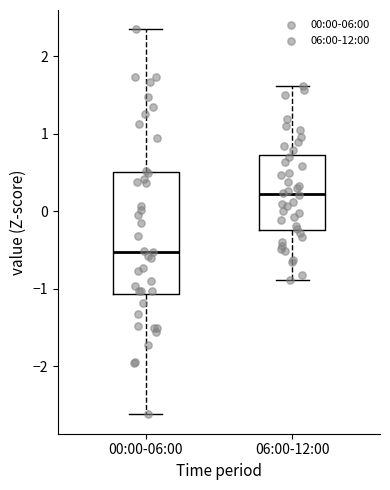

Reading left to right, transcribe this box plot: for each box, give where its median line is, the range the box spans, and where its two whiskers end, as read against the y-axis. The values are not printed on the chart, so give them approximately, as read against the axis.

00:00-06:00: median -0.5, box -1.1 to 0.5, whiskers -2.6 to 2.3
06:00-12:00: median 0.2, box -0.2 to 0.7, whiskers -0.9 to 1.6